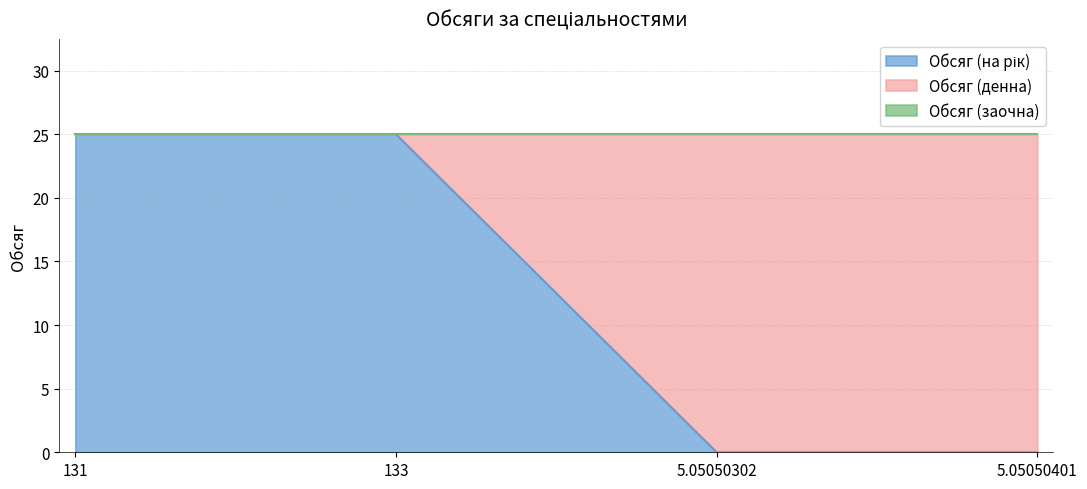

Does the chart have visible grid lines?

Yes